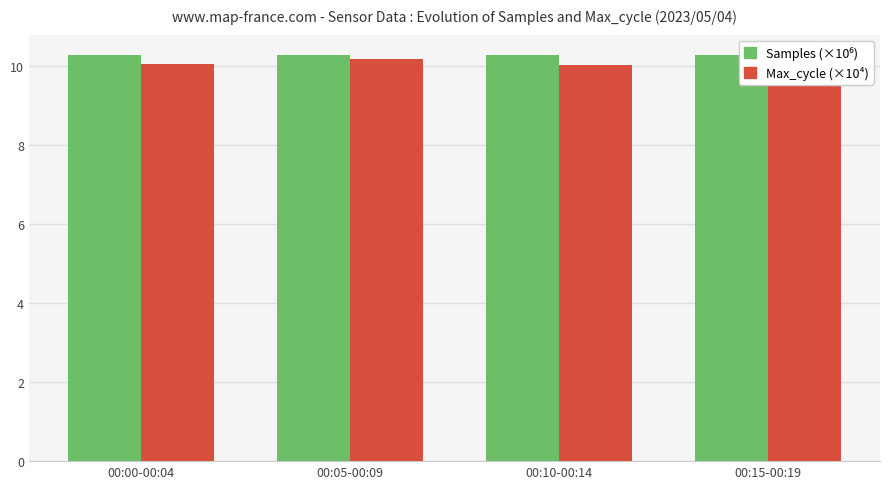

List the labels in order of Samples (×10⁶) value, smallest first.

00:05-00:09, 00:15-00:19, 00:10-00:14, 00:00-00:04